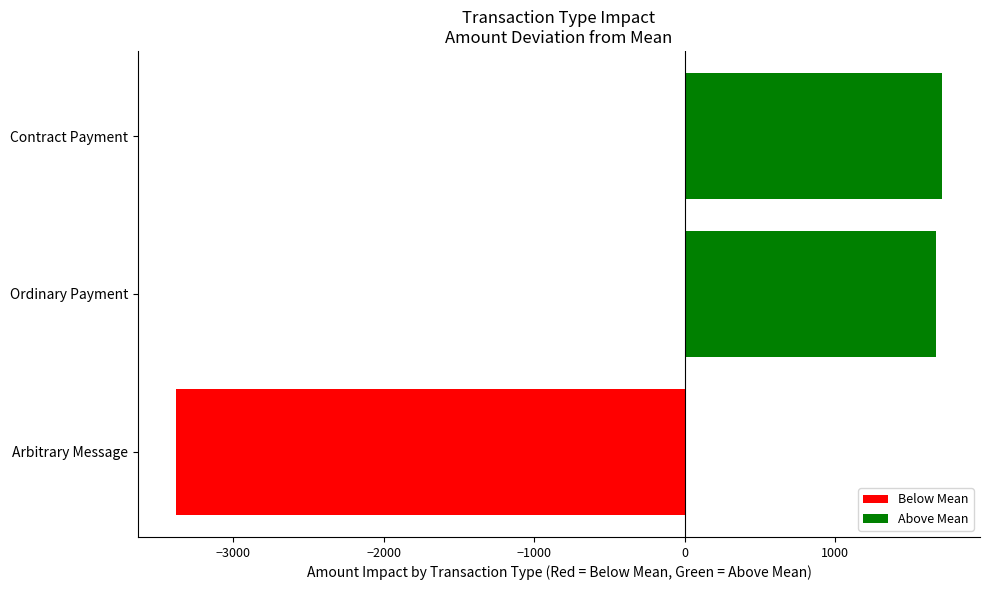

The chart shows a value of -3379.1 at Arbitrary Message. True or false?

True